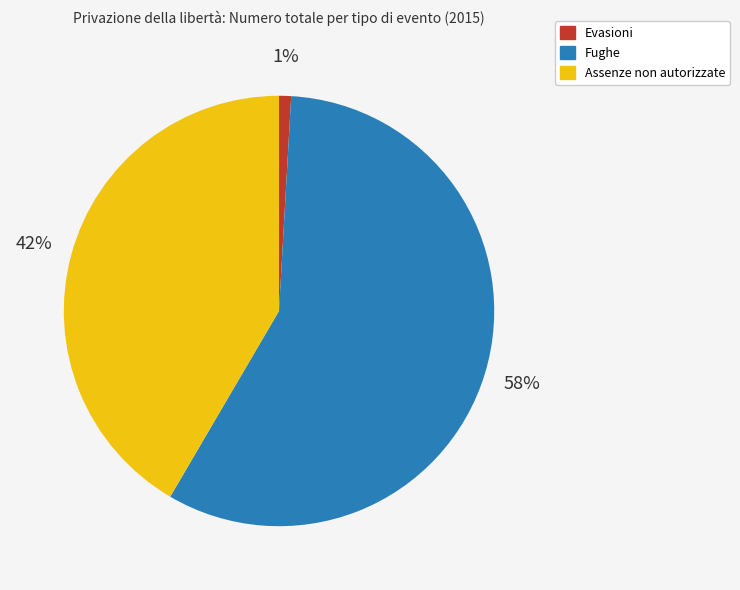

How many segments does this pie chart have?

3